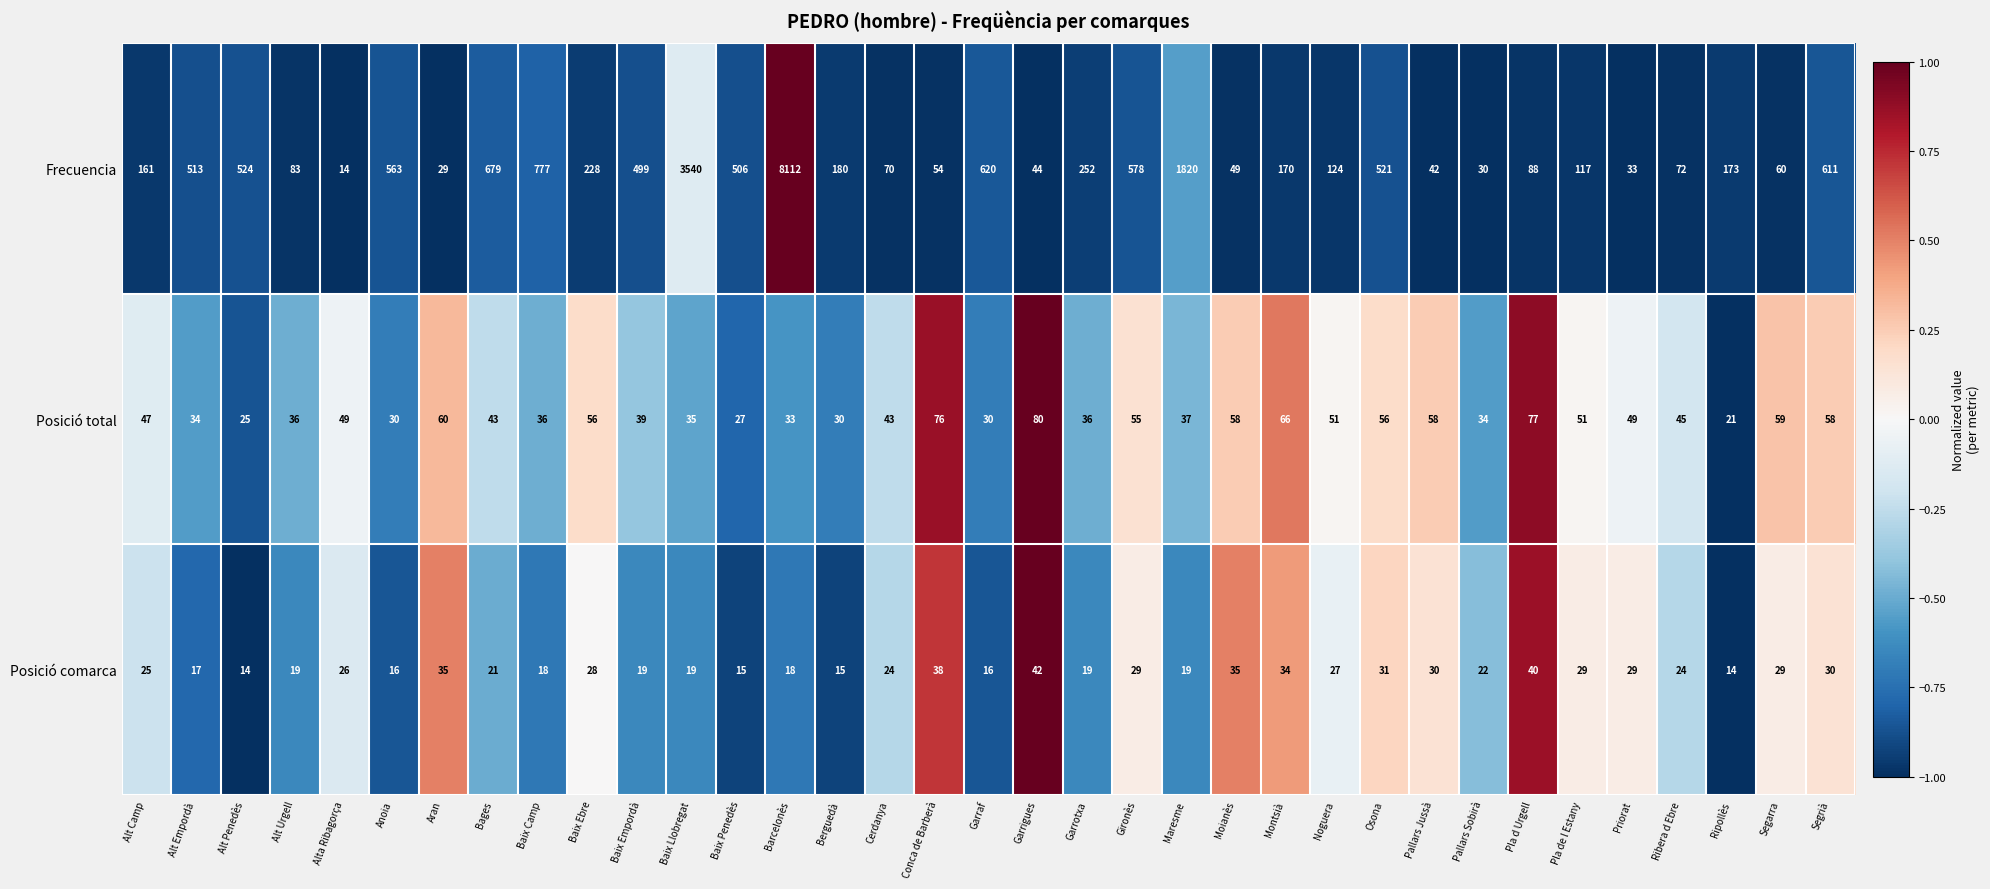

What is the sum of all Frecuencia values?

21936